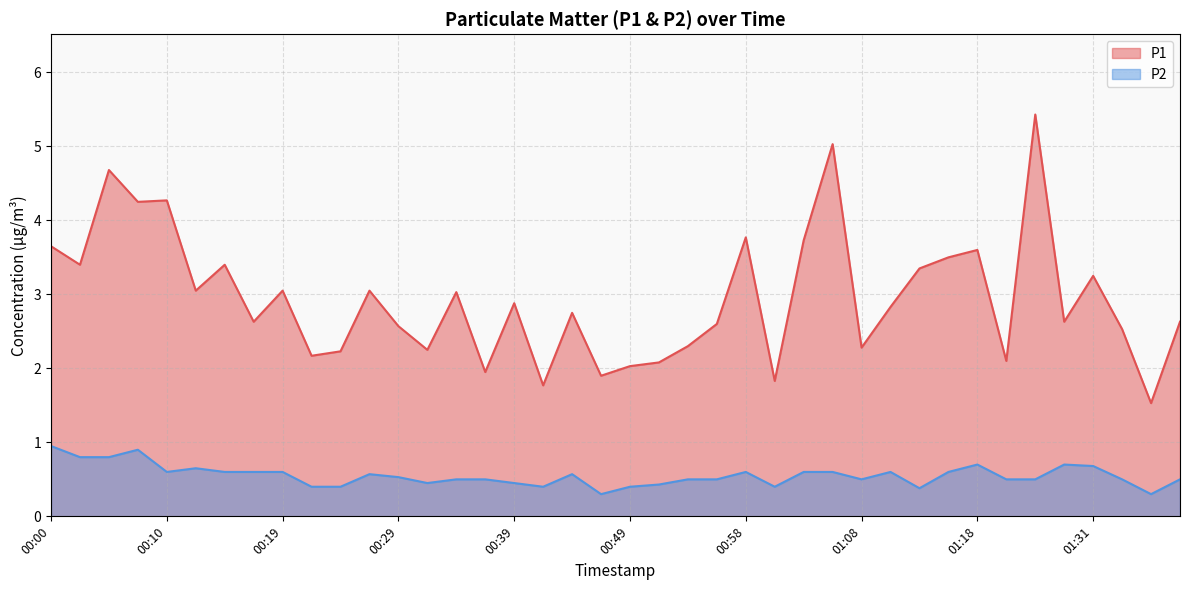

Reading left to right, list all the values displayed in this chart.

P1: 00:00=3.6	00:02=3.4	00:05=4.7	00:07=4.2	00:10=4.3	00:12=3.0	00:15=3.4	00:17=2.6	00:19=3.0	00:22=2.2	00:24=2.2	00:27=3.0	00:29=2.6	00:32=2.2	00:34=3.0	00:36=1.9	00:39=2.9	00:41=1.8	00:44=2.8	00:46=1.9	00:49=2.0	00:51=2.1	00:53=2.3	00:56=2.6	00:58=3.8	01:01=1.8	01:03=3.7	01:06=5.0	01:08=2.3	01:11=2.8	01:13=3.4	01:16=3.5	01:18=3.6	01:23=2.1	01:26=5.4	01:28=2.6	01:31=3.2	01:33=2.5	01:36=1.5	01:38=2.6
P2: 00:00=0.9	00:02=0.8	00:05=0.8	00:07=0.9	00:10=0.6	00:12=0.7	00:15=0.6	00:17=0.6	00:19=0.6	00:22=0.4	00:24=0.4	00:27=0.6	00:29=0.5	00:32=0.5	00:34=0.5	00:36=0.5	00:39=0.5	00:41=0.4	00:44=0.6	00:46=0.3	00:49=0.4	00:51=0.4	00:53=0.5	00:56=0.5	00:58=0.6	01:01=0.4	01:03=0.6	01:06=0.6	01:08=0.5	01:11=0.6	01:13=0.4	01:16=0.6	01:18=0.7	01:23=0.5	01:26=0.5	01:28=0.7	01:31=0.7	01:33=0.5	01:36=0.3	01:38=0.5